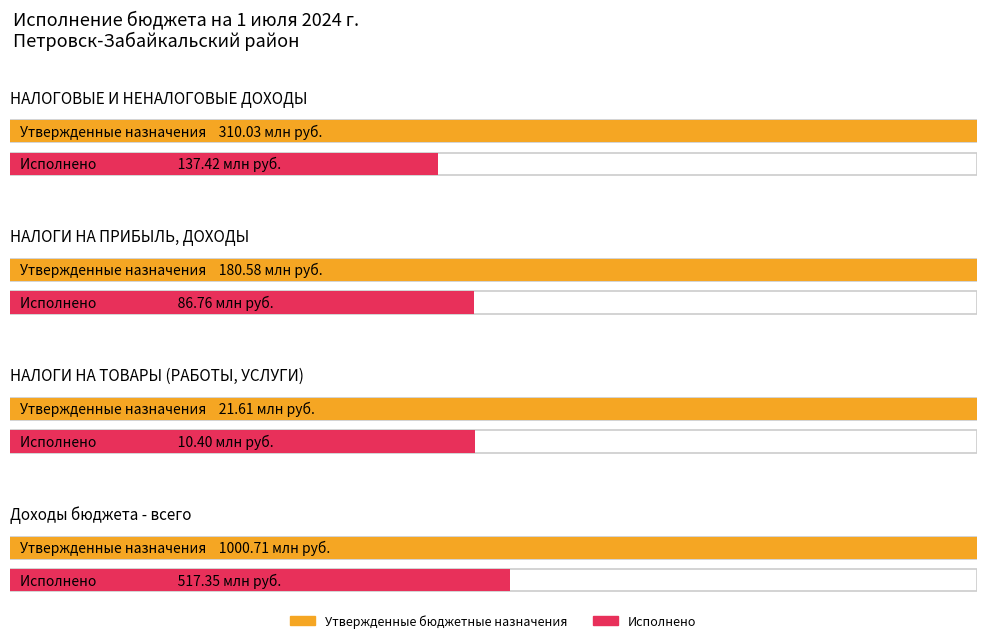

At which category does the chart reach its peak across all series?

Доходы бюджета - всего